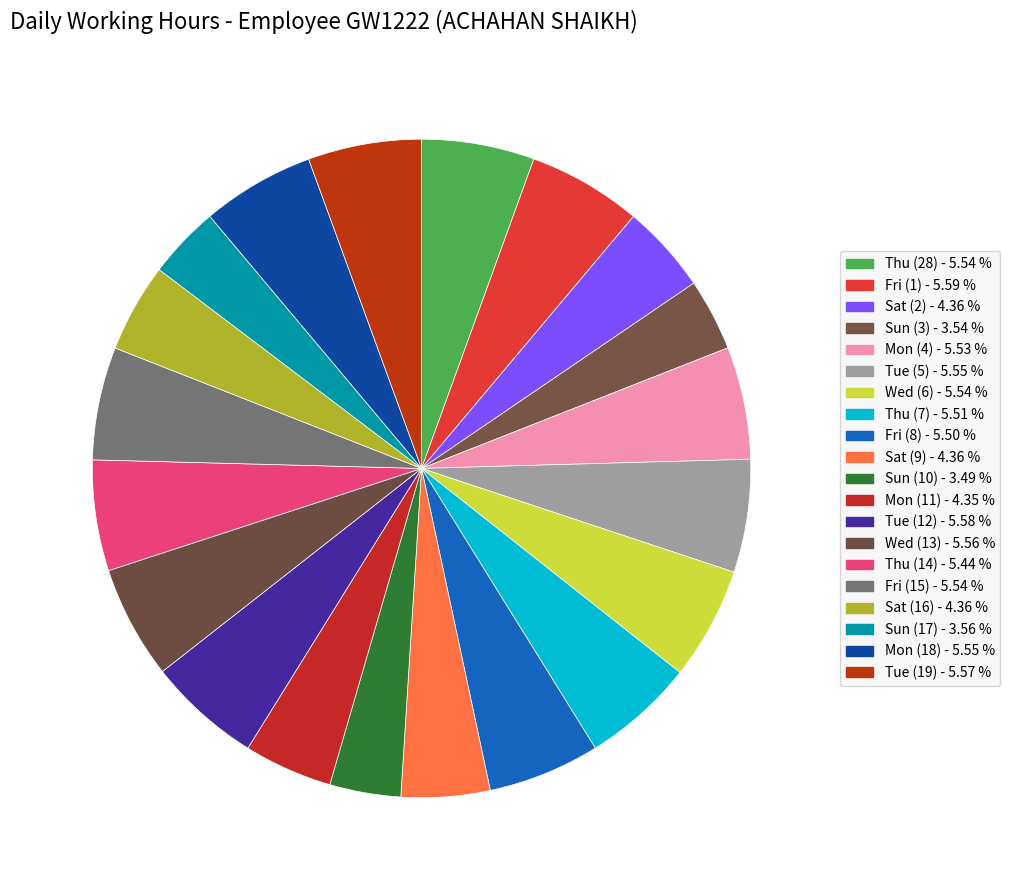

Is it true that Tue (5) is 12% of the pie?

False